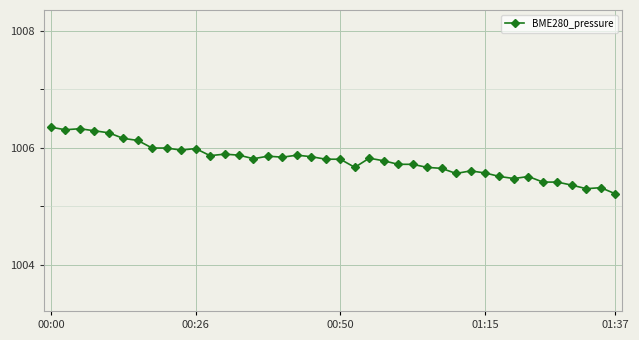

True or false: the data has more than 2 interior local peaks.

True